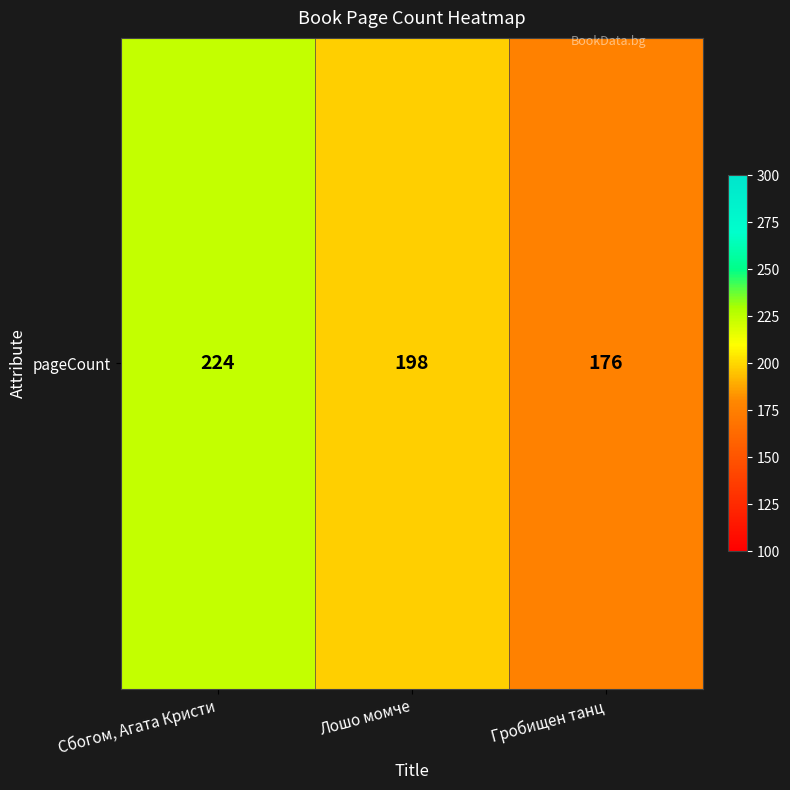

Rank the categories by value from lowest to highest.

Гробищен танц, Лошо момче, Сбогом, Агата Кристи